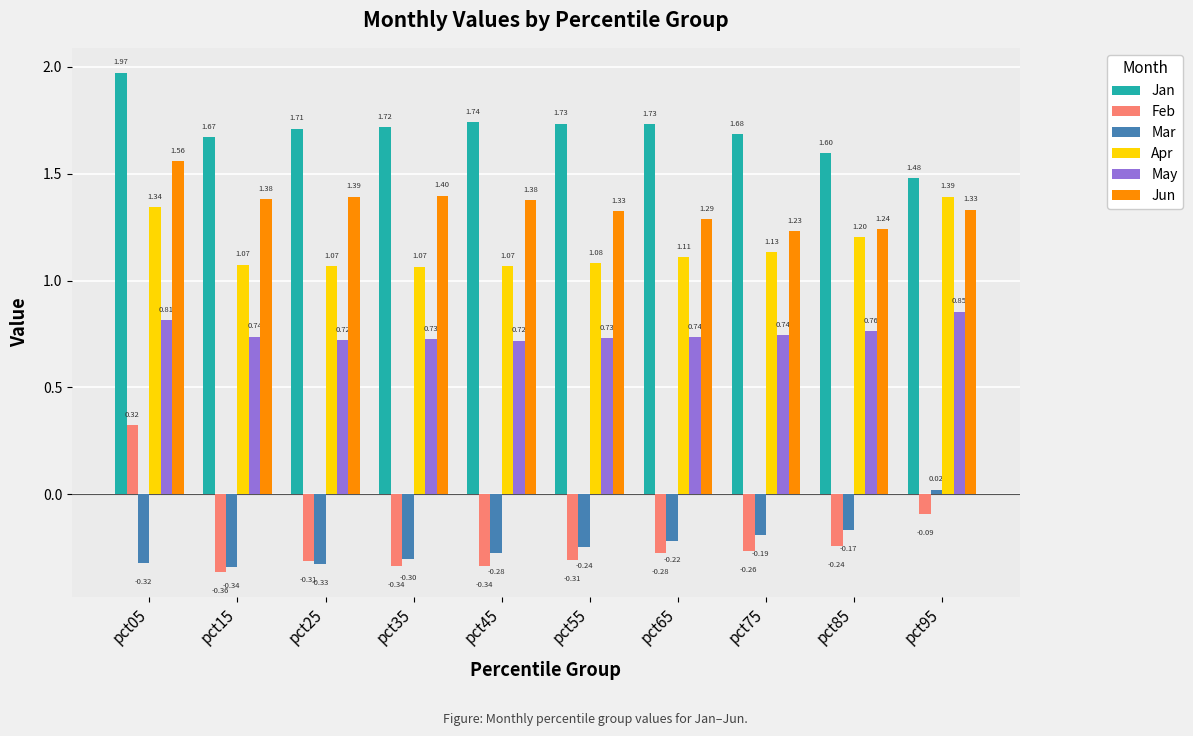

Are the bars horizontal?

No